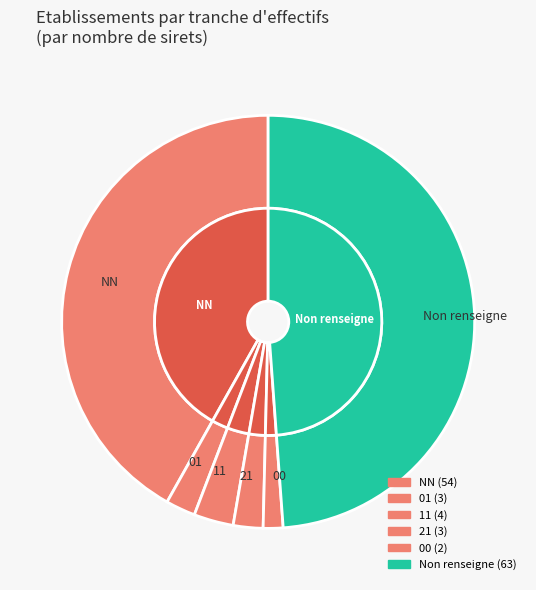

How many segments does this pie chart have?

6